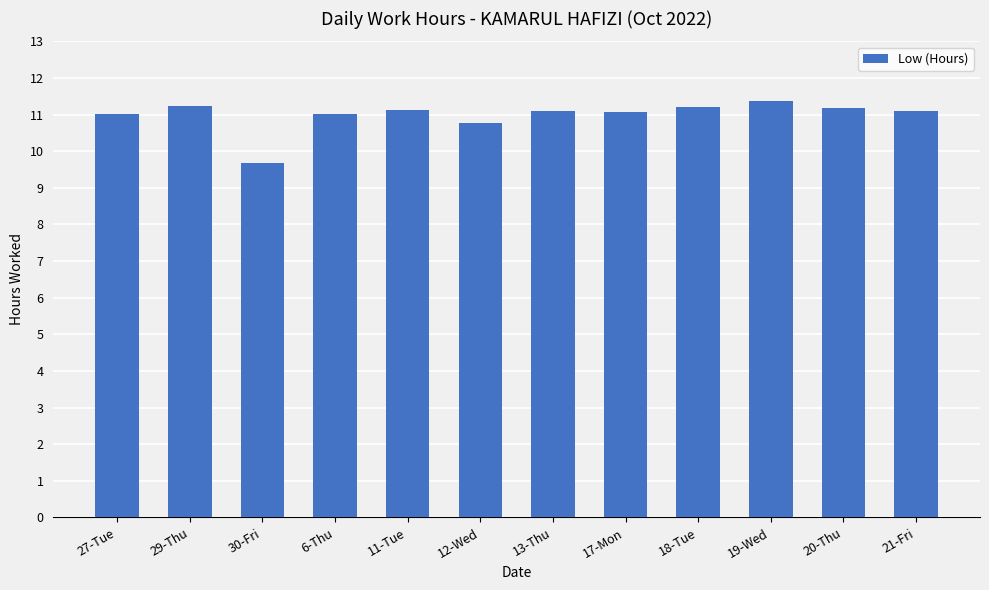

How many bars are there in total?

12